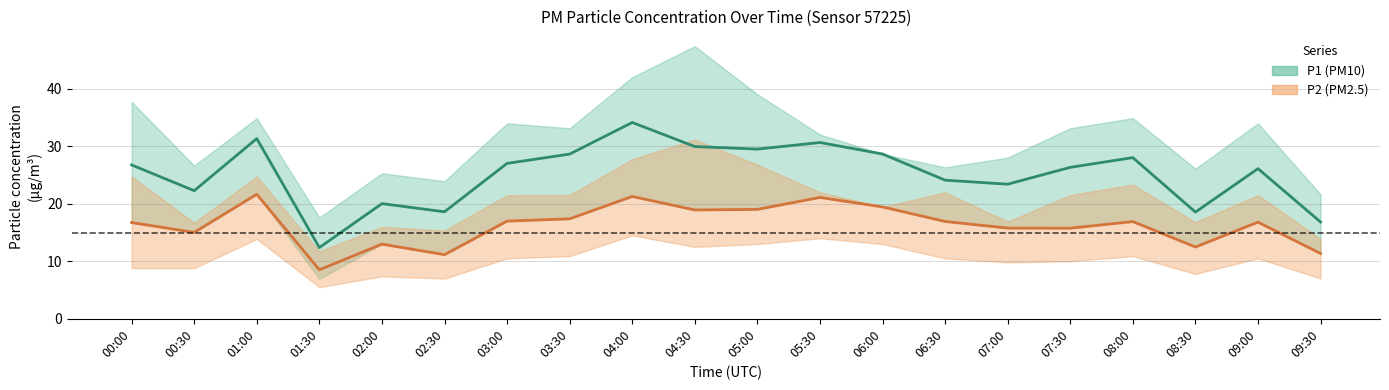

Is the value of P2 at 09:00 greater than the value of P2_upper at 01:00?

No